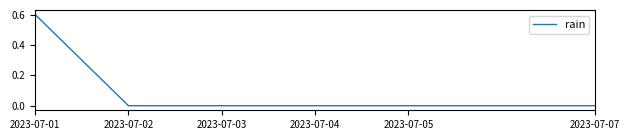

What is the greatest value displayed?

0.6